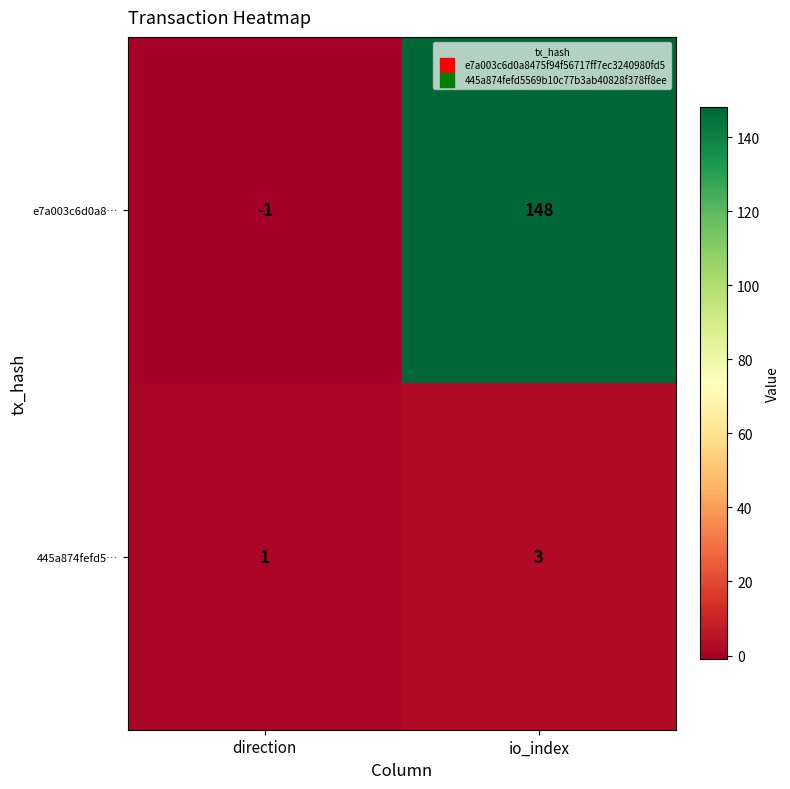

How many positive values does the e7a003c6d0a8… series have?

1